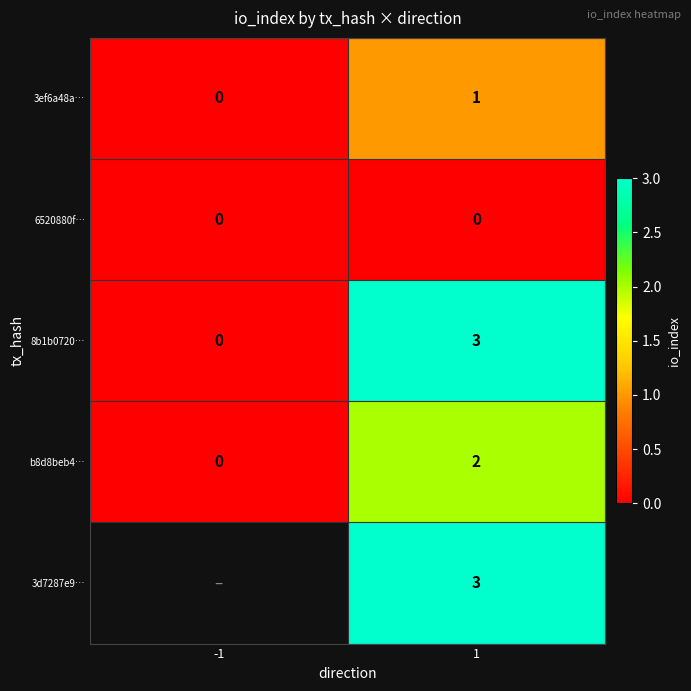

Is it true that 3ef6a48a… equals 1 at 1?

True